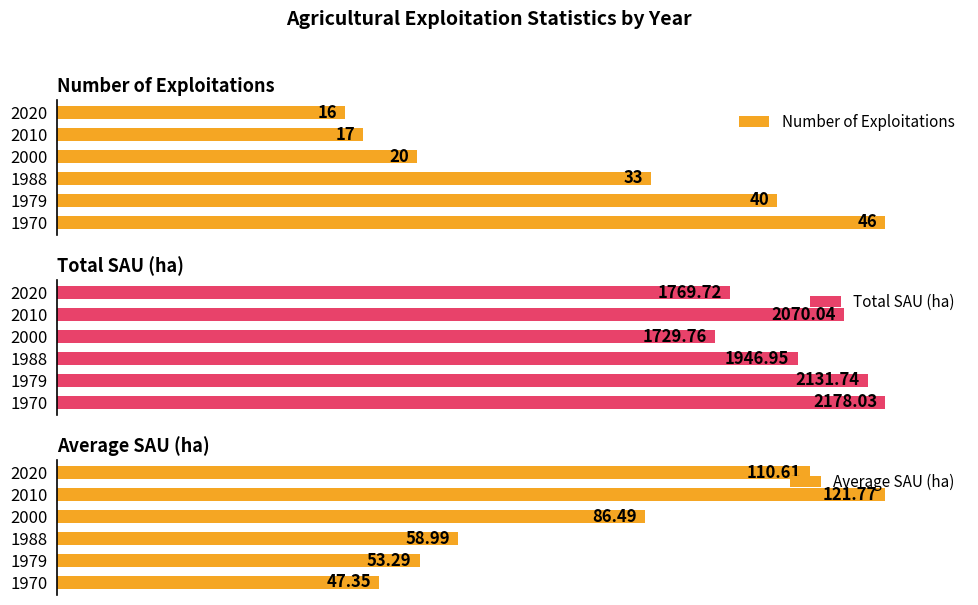

How many groups of bars are there?

6